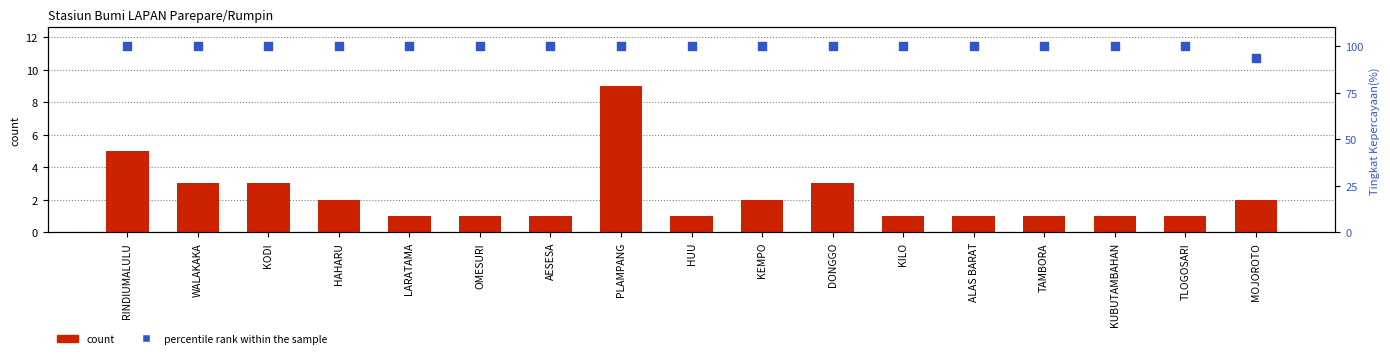

Is the value of count at PLAMPANG greater than the value of percentile rank within the sample at LARATAMA?

No